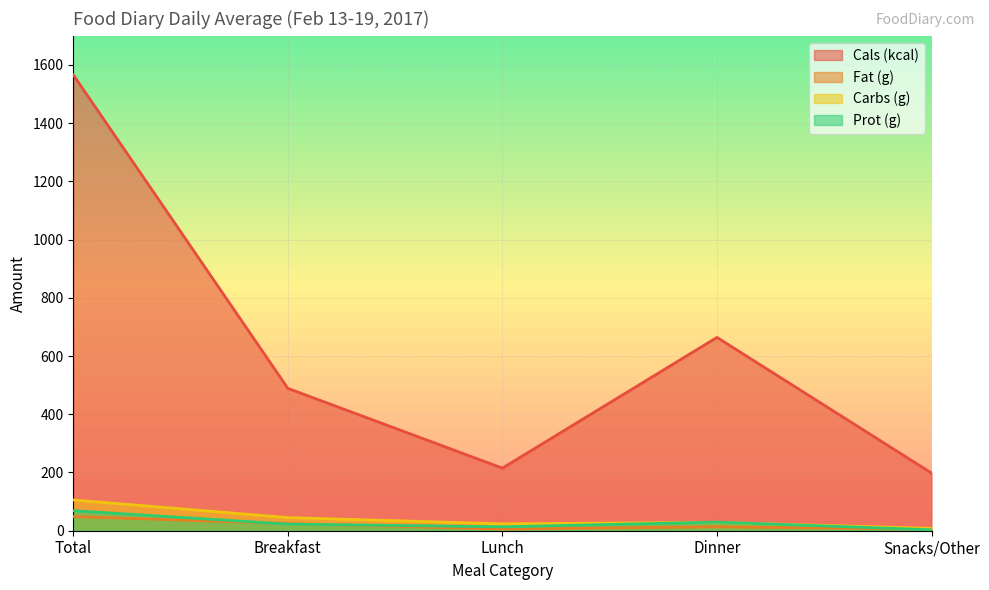

True or false: Prot (g) and Cals (kcal) intersect in this chart.

False